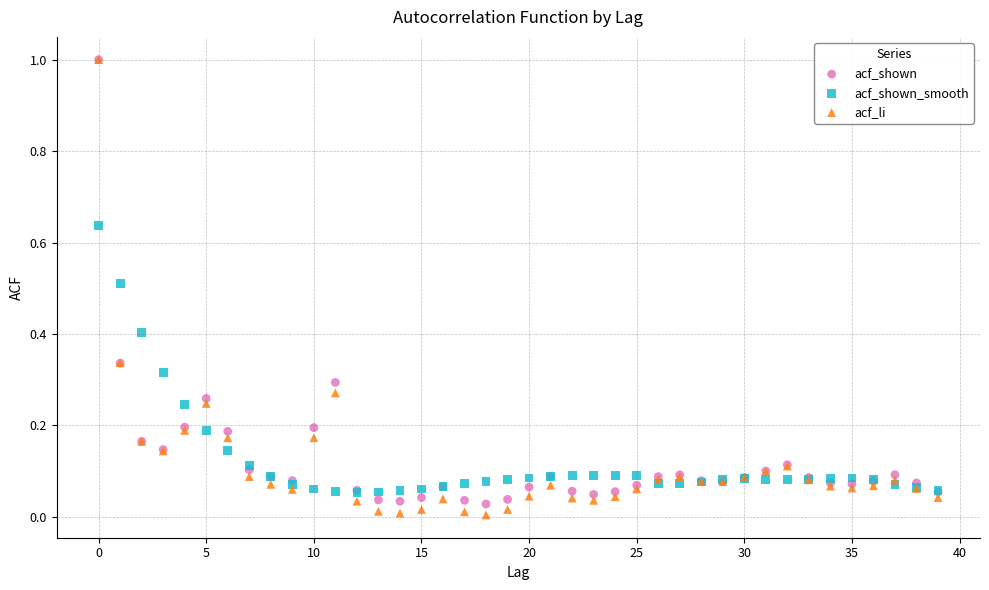

Which series contains the lowest Y value?

acf_li